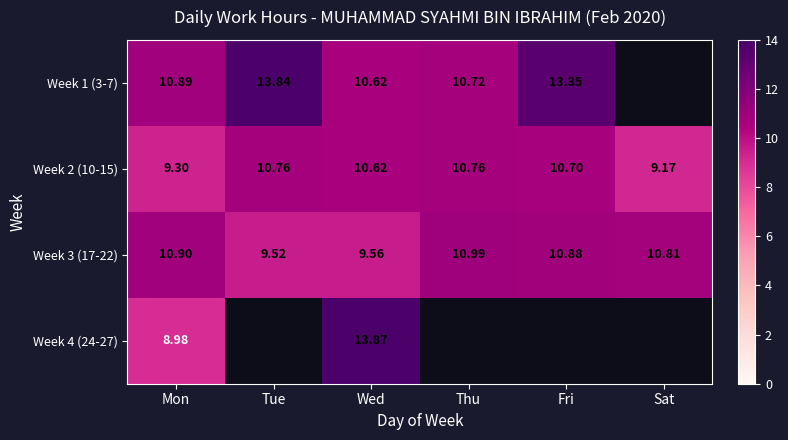

What is the spread (max minus min) of values at Wed?

4.3